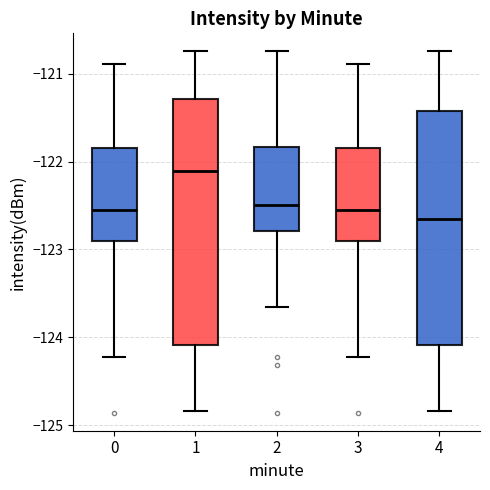

Reading left to right, read every box against the y-axis: the position of its median line, the range the box covers, and the ends of its whiskers. The values are not printed on the chart, so give them approximately, as read against the axis.

0: median -122.6, box -122.9 to -121.8, whiskers -124.2 to -120.9
1: median -122.1, box -124.1 to -121.3, whiskers -124.8 to -120.7
2: median -122.5, box -122.8 to -121.8, whiskers -123.7 to -120.7
3: median -122.6, box -122.9 to -121.8, whiskers -124.2 to -120.9
4: median -122.6, box -124.1 to -121.4, whiskers -124.8 to -120.7